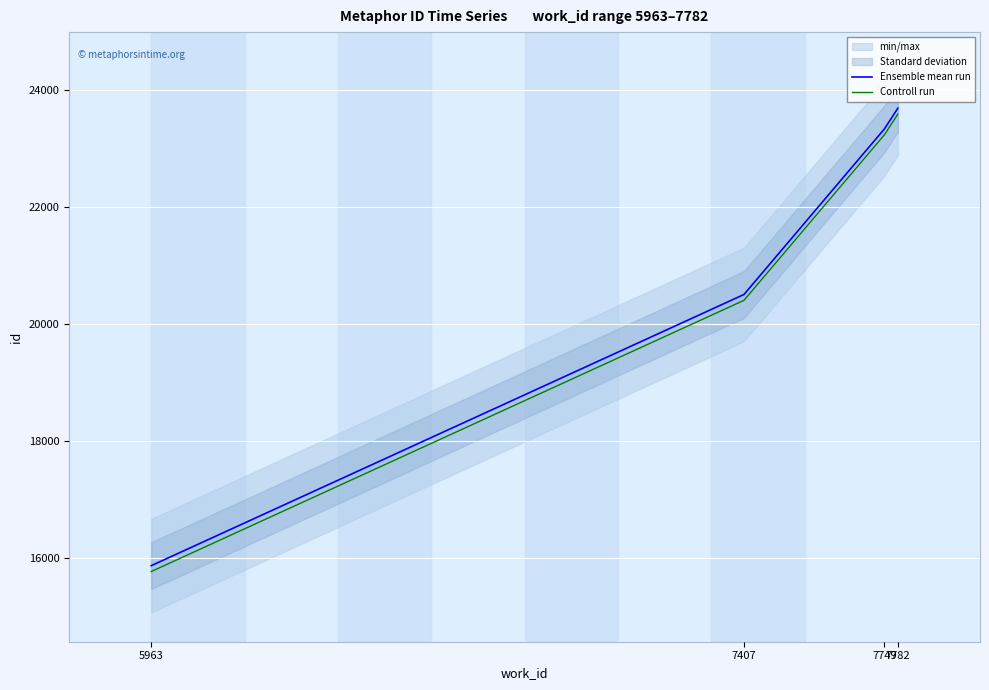

Is the value of Controll run at 7749 greater than the value of Ensemble mean run at 7749?

No